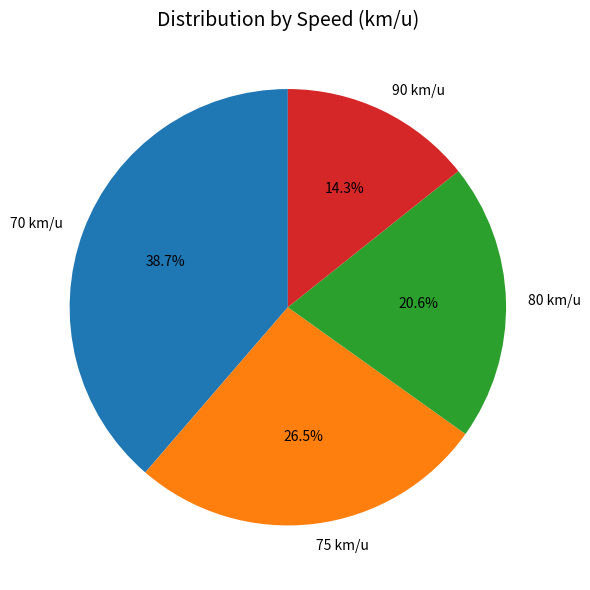

What is the ratio of the value at 70 km/u to the value at 90 km/u?

2.7